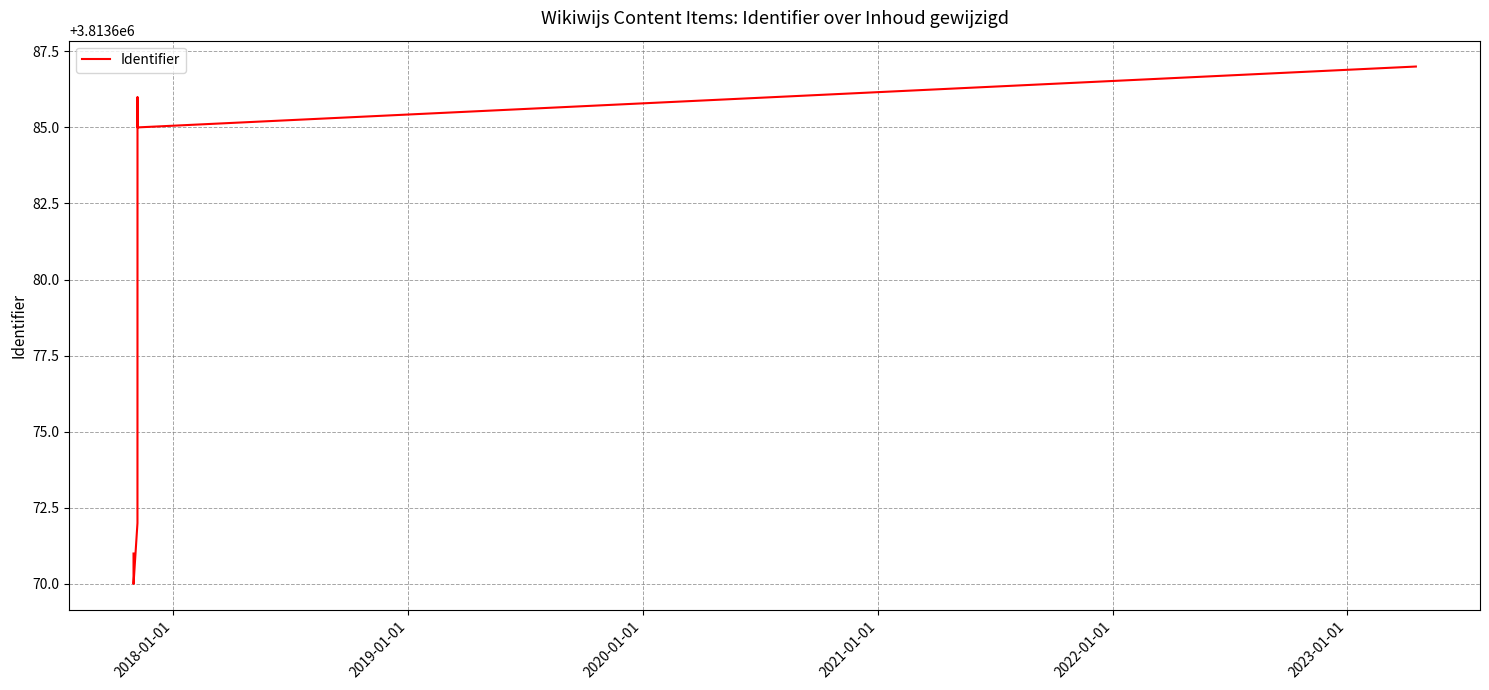

What is the greatest value displayed?

3813687